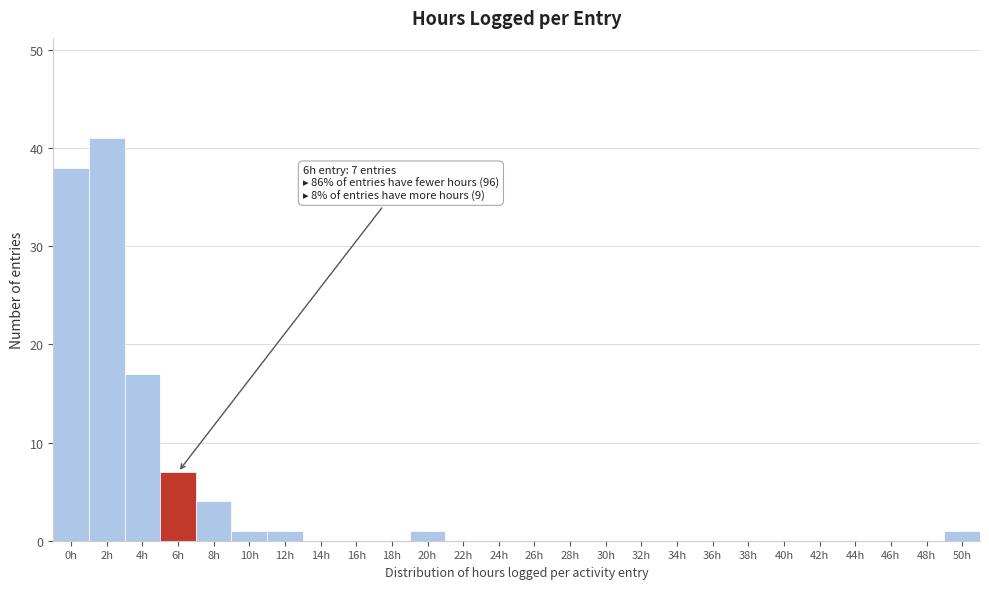

Reading left to right, extract all data points from this chart.

0h=38	2h=41	4h=17	6h=7	8h=4	10h=1	12h=1	14h=0	16h=0	18h=0	20h=1	22h=0	24h=0	26h=0	28h=0	30h=0	32h=0	34h=0	36h=0	38h=0	40h=0	42h=0	44h=0	46h=0	48h=0	50h=1